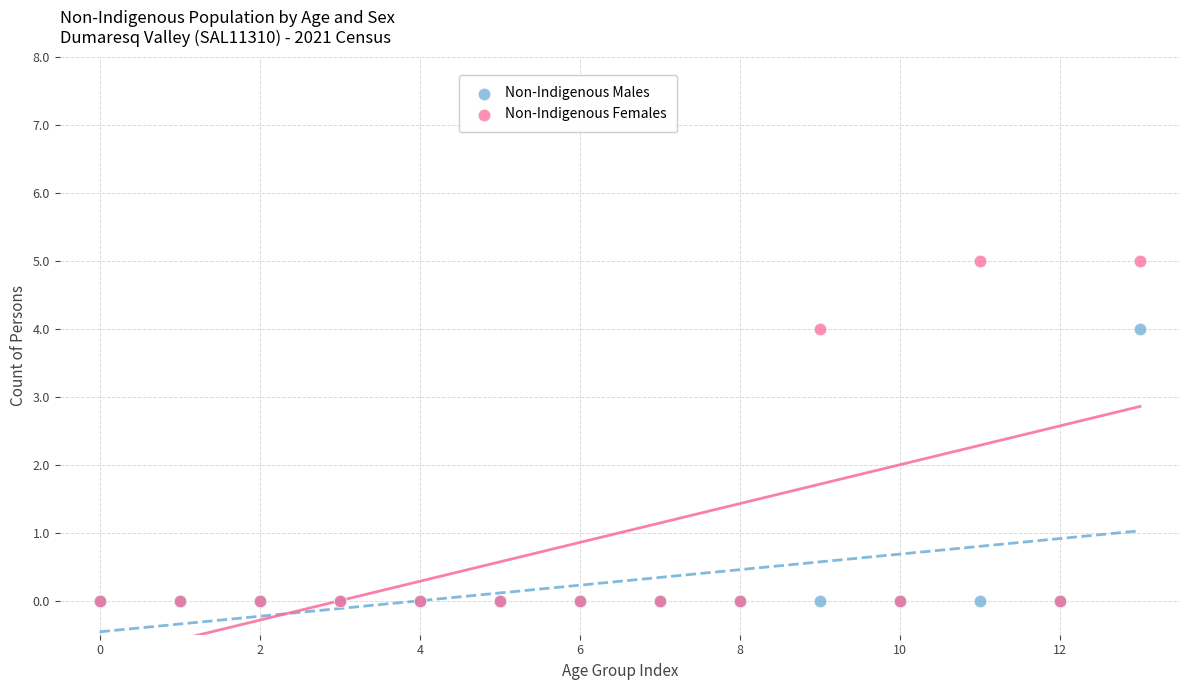

Which series has the largest Y range (max minus min)?

Non-Indigenous Females